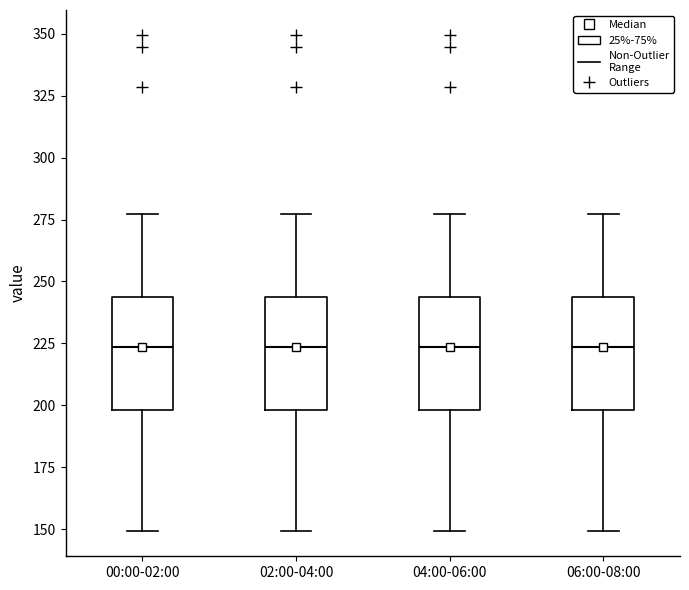

Reading left to right, read every box against the y-axis: the position of its median line, the range the box covers, and the ends of its whiskers. The values are not printed on the chart, so give them approximately, as read against the axis.

00:00-02:00: median 225, box 200 to 245, whiskers 150 to 275
02:00-04:00: median 225, box 200 to 245, whiskers 150 to 275
04:00-06:00: median 225, box 200 to 245, whiskers 150 to 275
06:00-08:00: median 225, box 200 to 245, whiskers 150 to 275